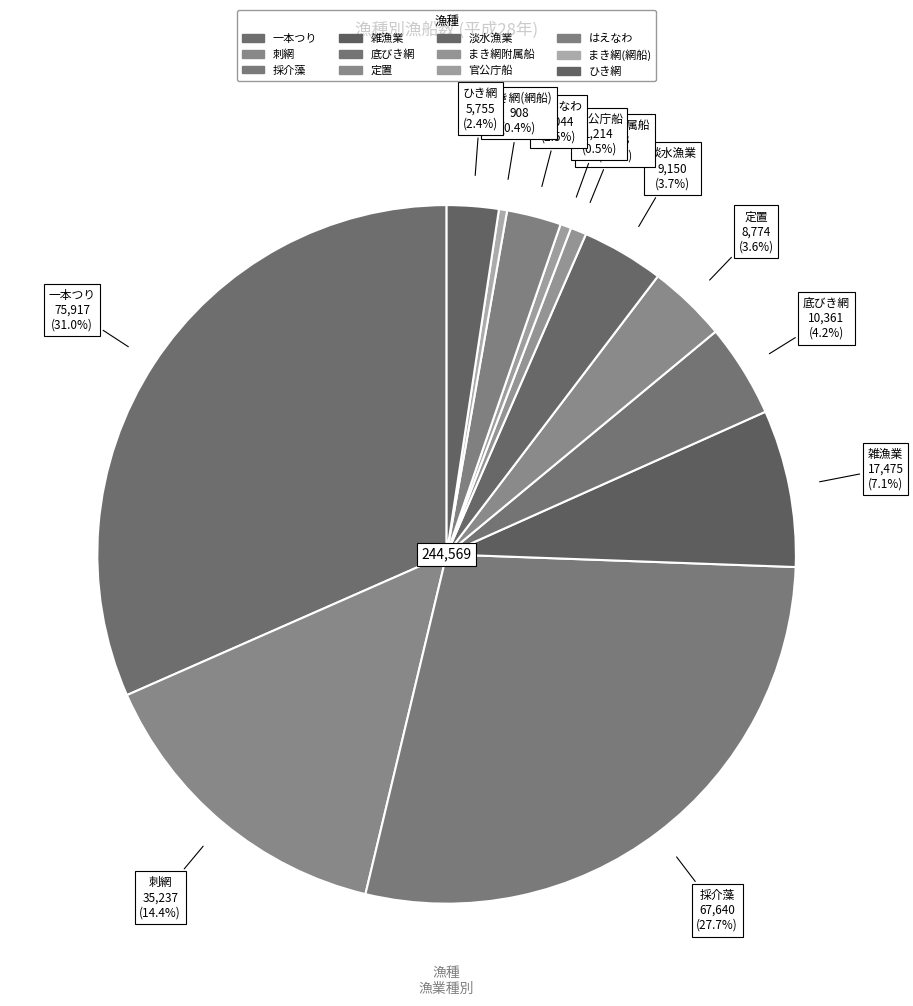

What is the change in value from 刺網 to 淡水漁業?

-10.7